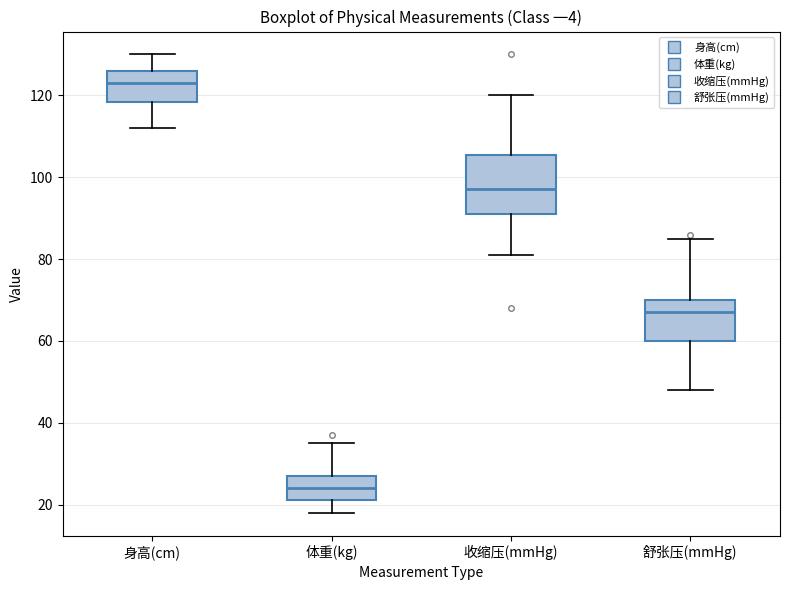

Which box has the lowest median line?

体重(kg)